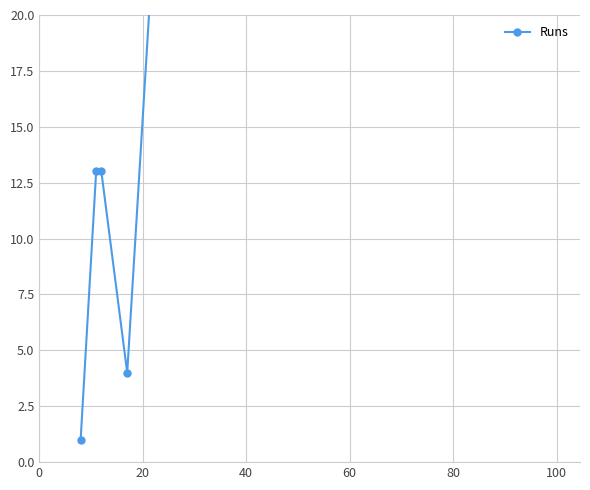

Count the number of data series in this chart.

1